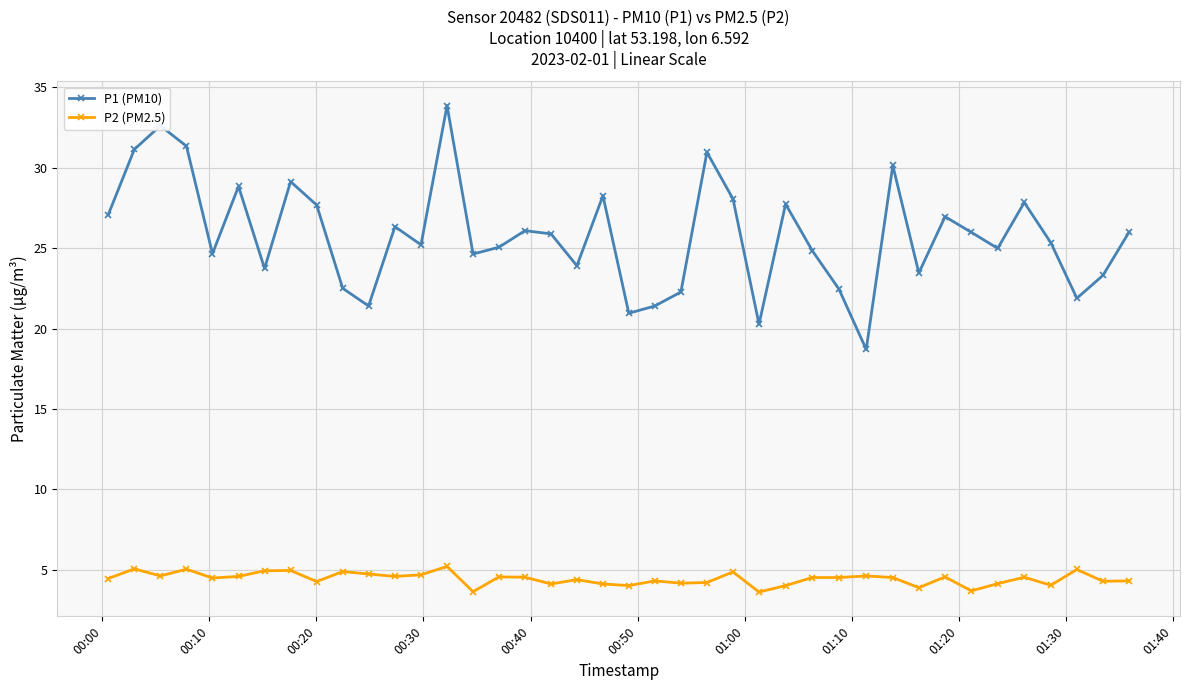

What is the average value of the P2 (PM2.5) series?

4.5